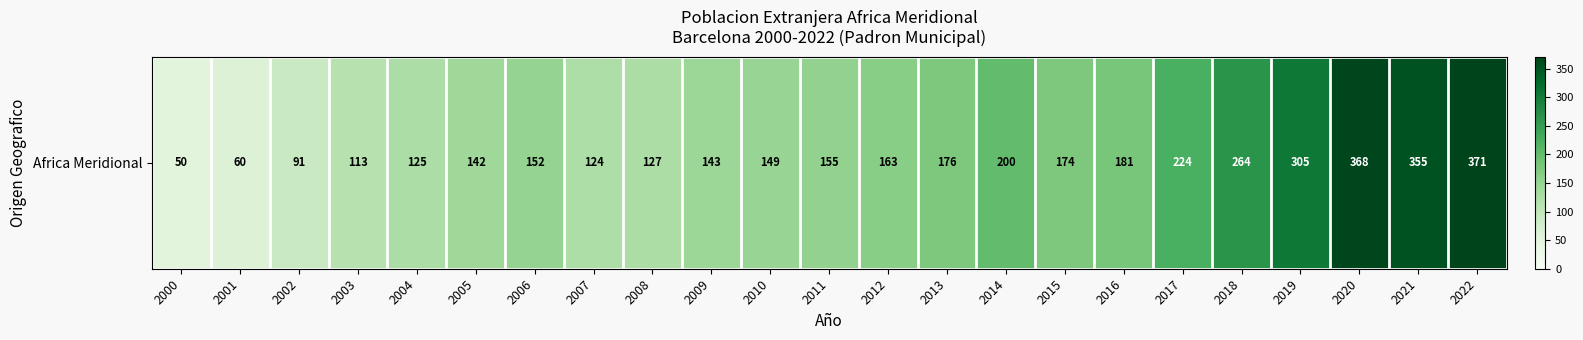

What is the difference between the maximum and second lowest values?

311